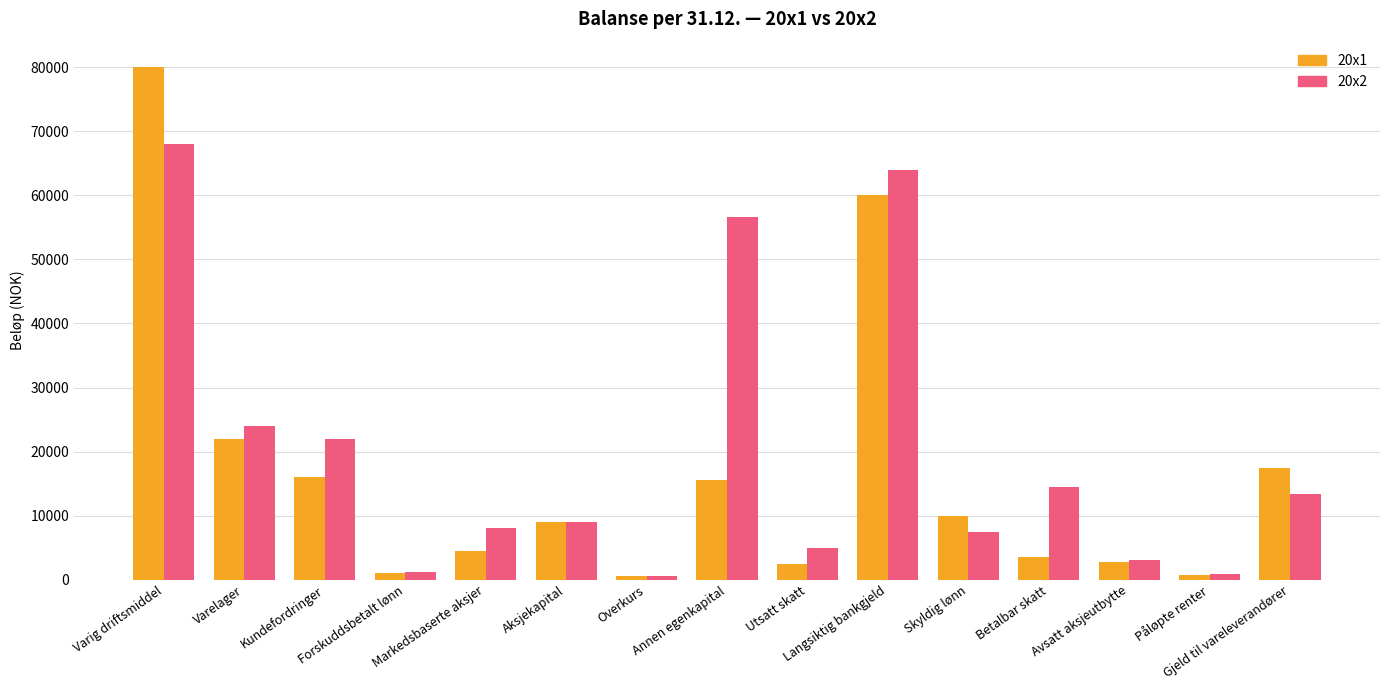

How many series are shown in this chart?

2